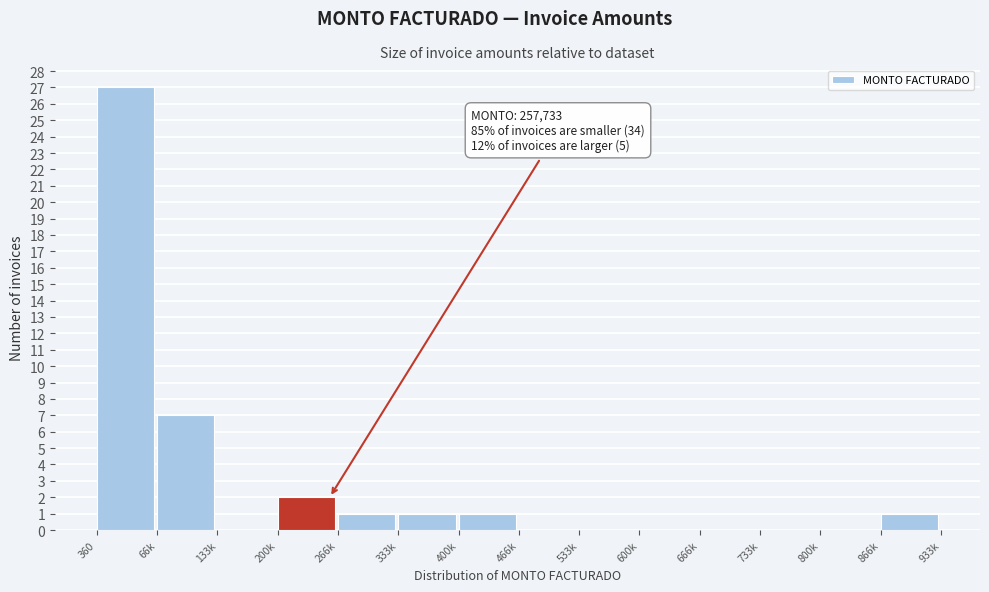

Reading right to left, transcribe all the data shown in this chart.

866k=1	800k=0	733k=0	666k=0	600k=0	533k=0	466k=0	400k=1	333k=1	266k=1	200k=2	133k=0	66k=7	360=27